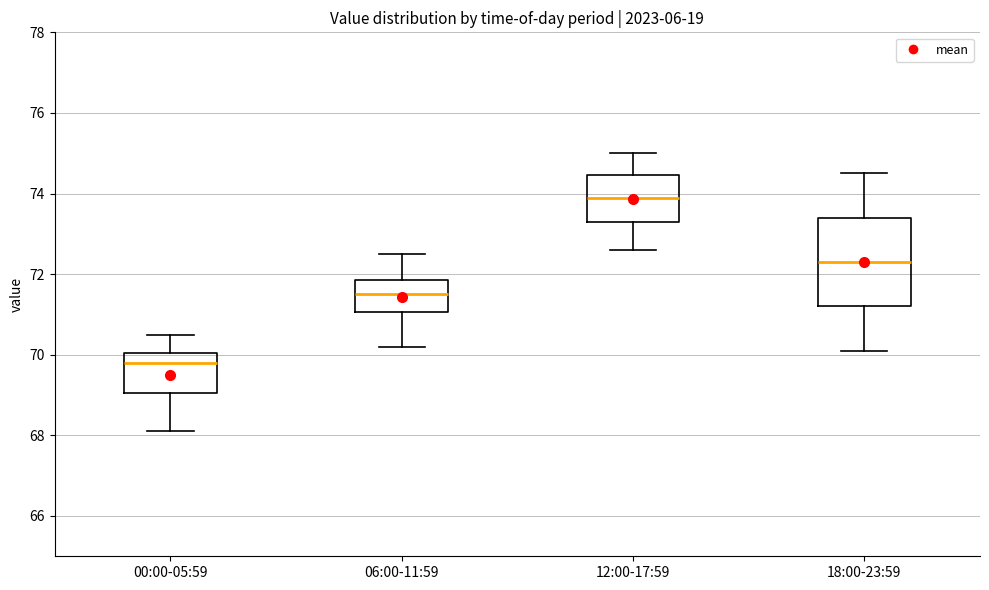

Reading left to right, transcribe this box plot: for each box, give where its median line is, the range the box spans, and where its two whiskers end, as read against the y-axis. The values are not printed on the chart, so give them approximately, as read against the axis.

00:00-05:59: median 69.8, box 69.0 to 70.0, whiskers 68.2 to 70.6
06:00-11:59: median 71.6, box 71.0 to 71.8, whiskers 70.2 to 72.6
12:00-17:59: median 74.0, box 73.4 to 74.4, whiskers 72.6 to 75.0
18:00-23:59: median 72.4, box 71.2 to 73.4, whiskers 70.2 to 74.6